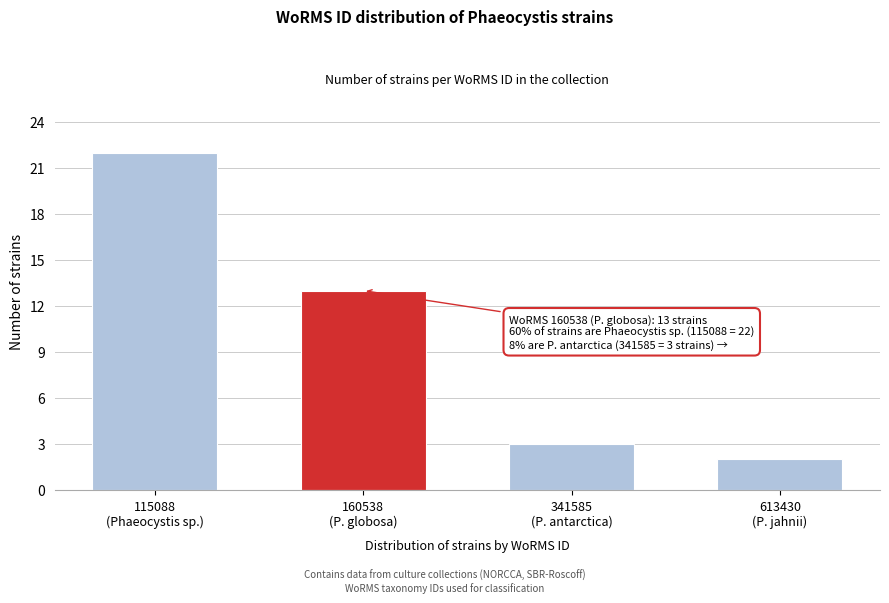

Reading right to left, what are all the values shown in this chart?

2	3	13	22